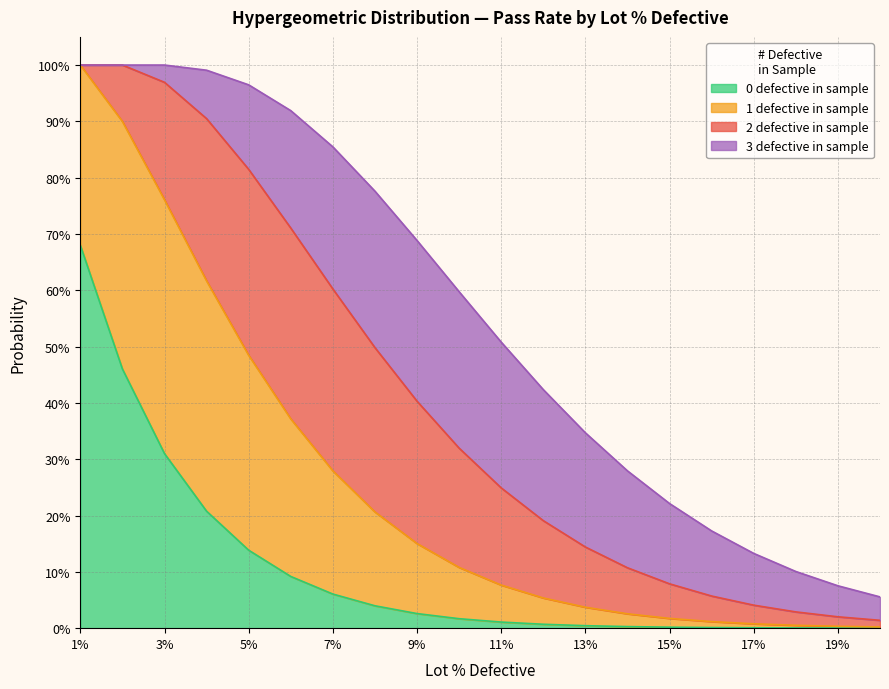

How many data points does each series have?

20